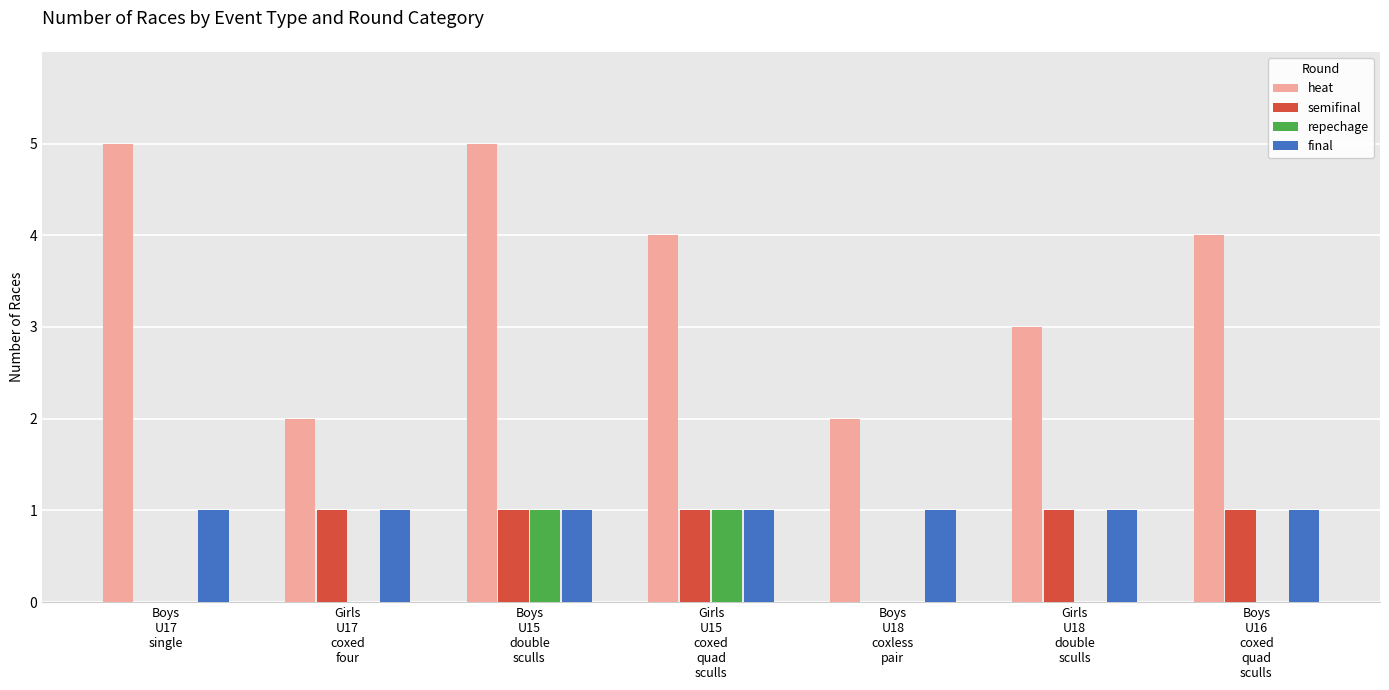

At which category is the sum across all series the highest?

Boys
U15
double
sculls